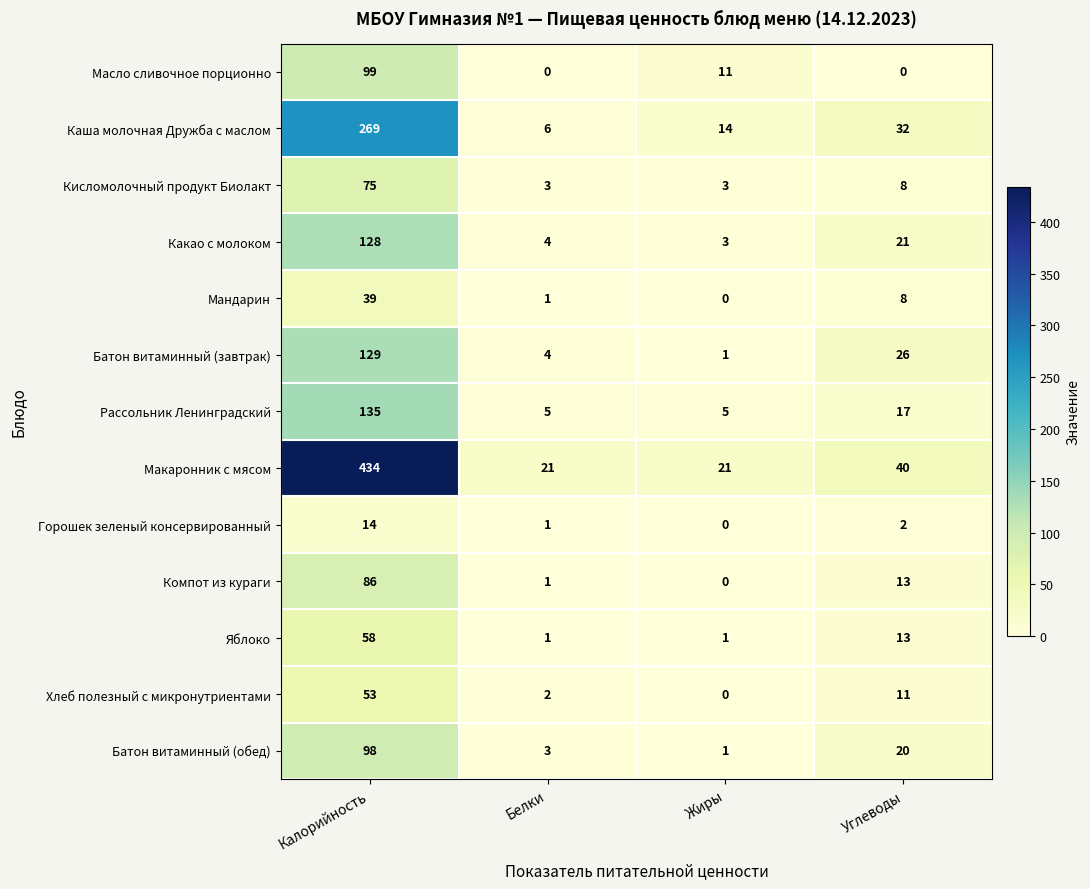

What is the difference between the highest and lowest values at Белки?

21